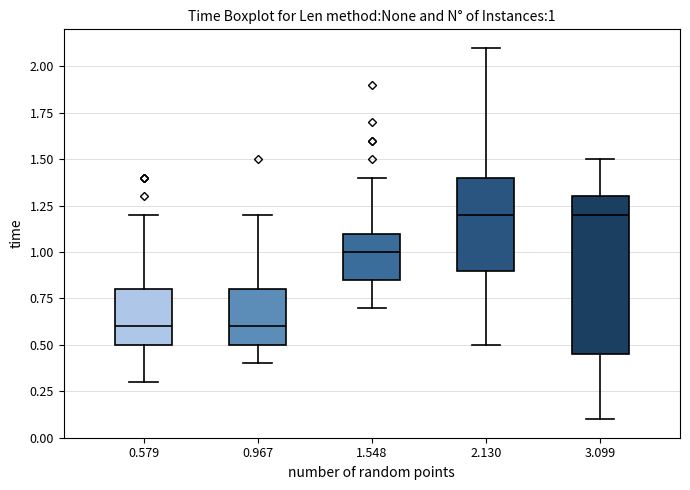

Comparing the boxes themselves (not the whiskers), which one is the tallest?

3.099